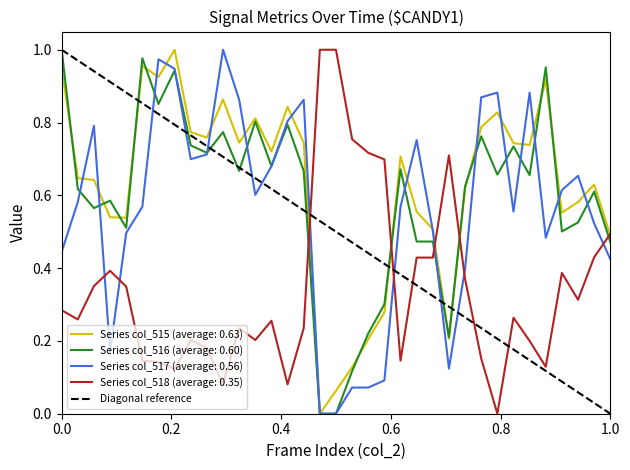

Is it true that Series col_518 (average: 0.35) equals 0.1 at 0.0?

False